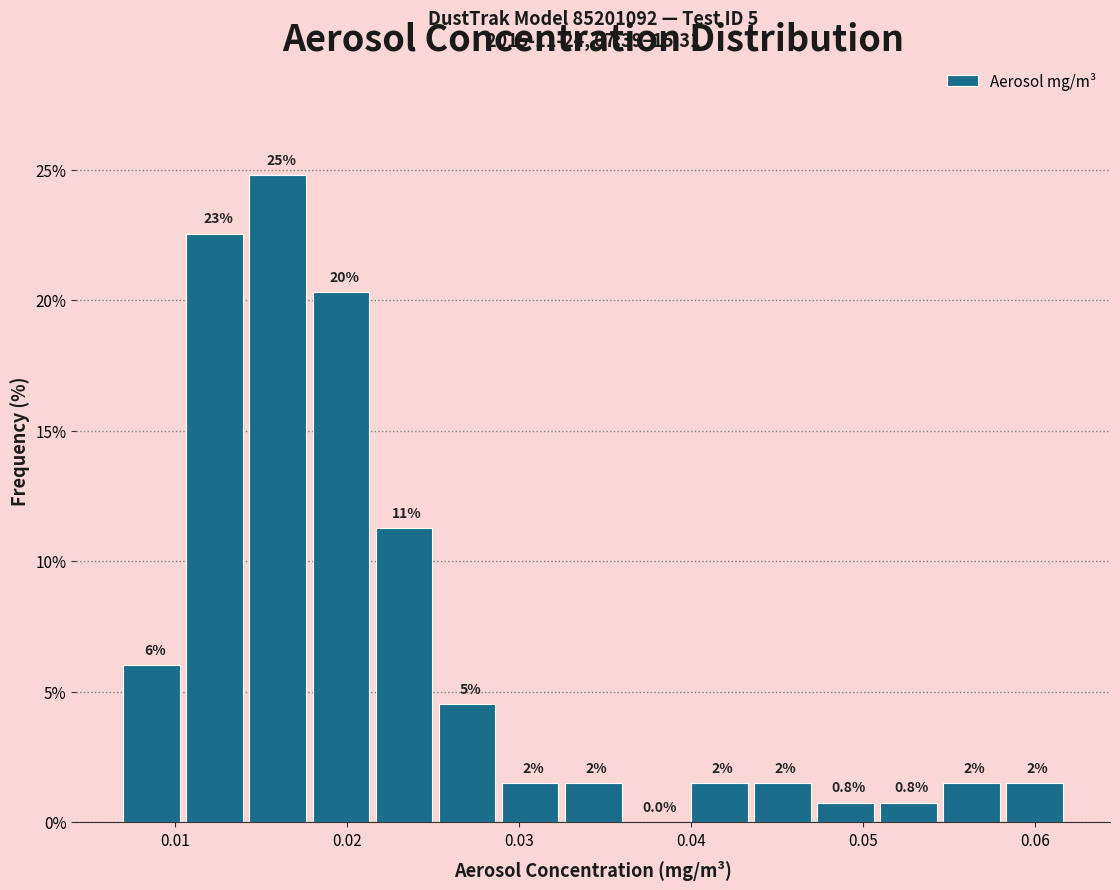

Around what value on the x-axis is the tallest bar? Give the approximate position of its centre, as read against the axis.

0.016